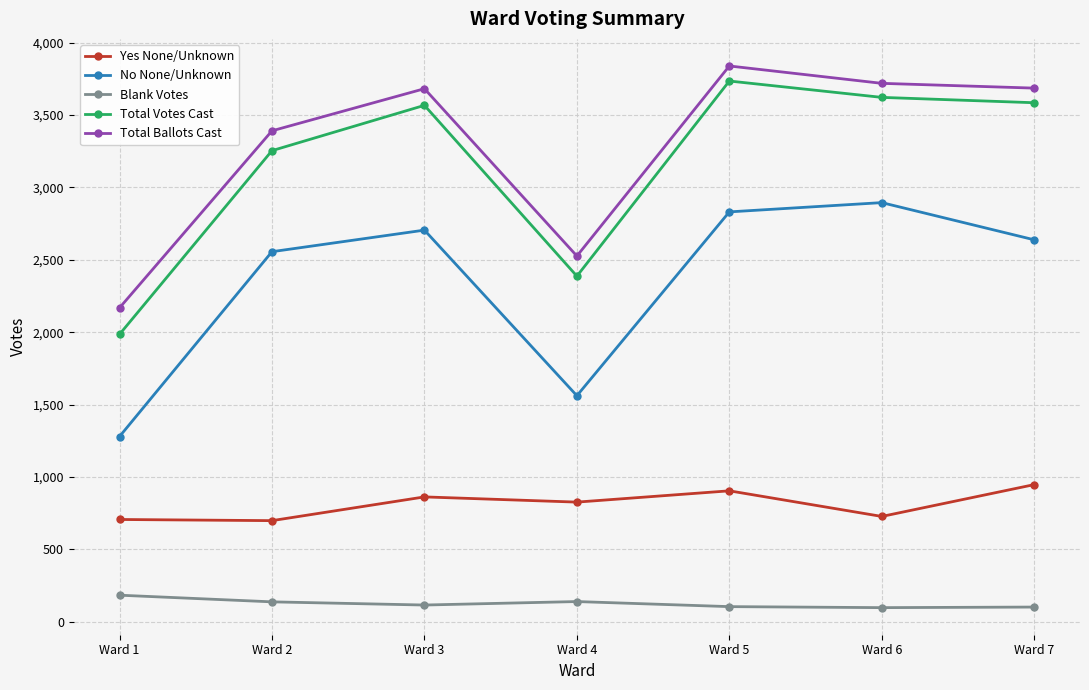

Which category has the highest value across all series?

Ward 5